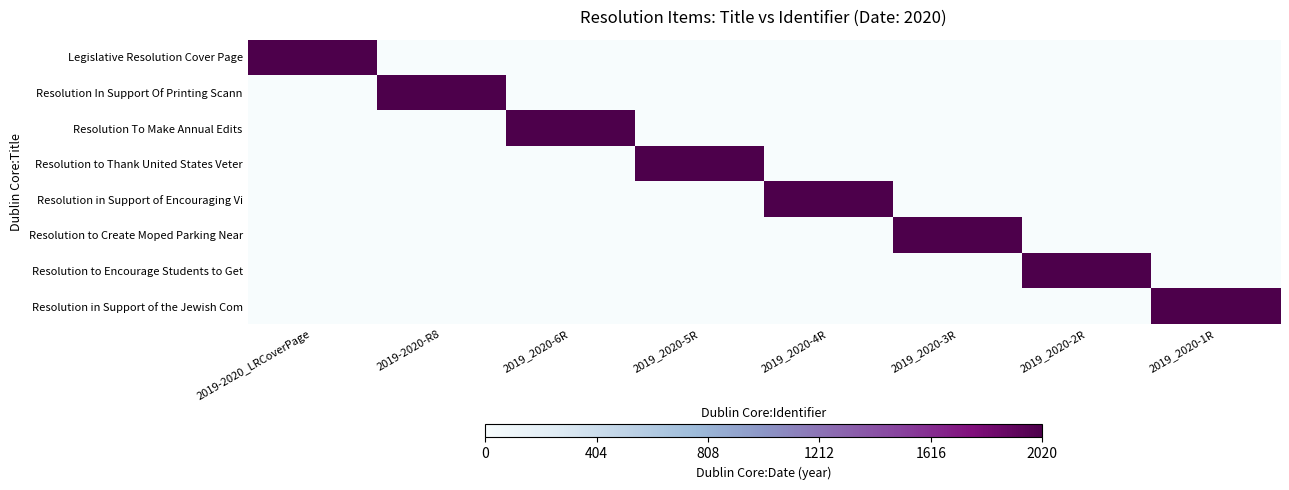

How many categories are shown in the chart?

8